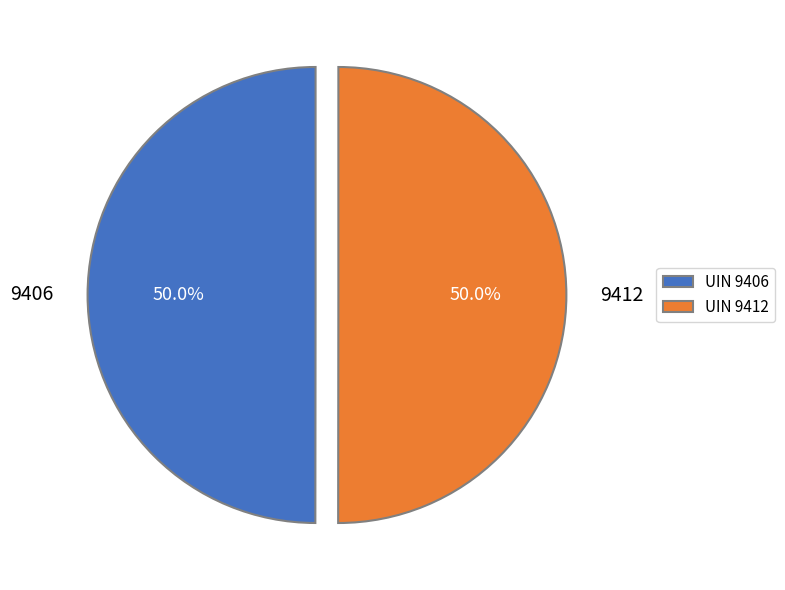

What is the ratio of the value at 9406 to the value at 9412?

1.0